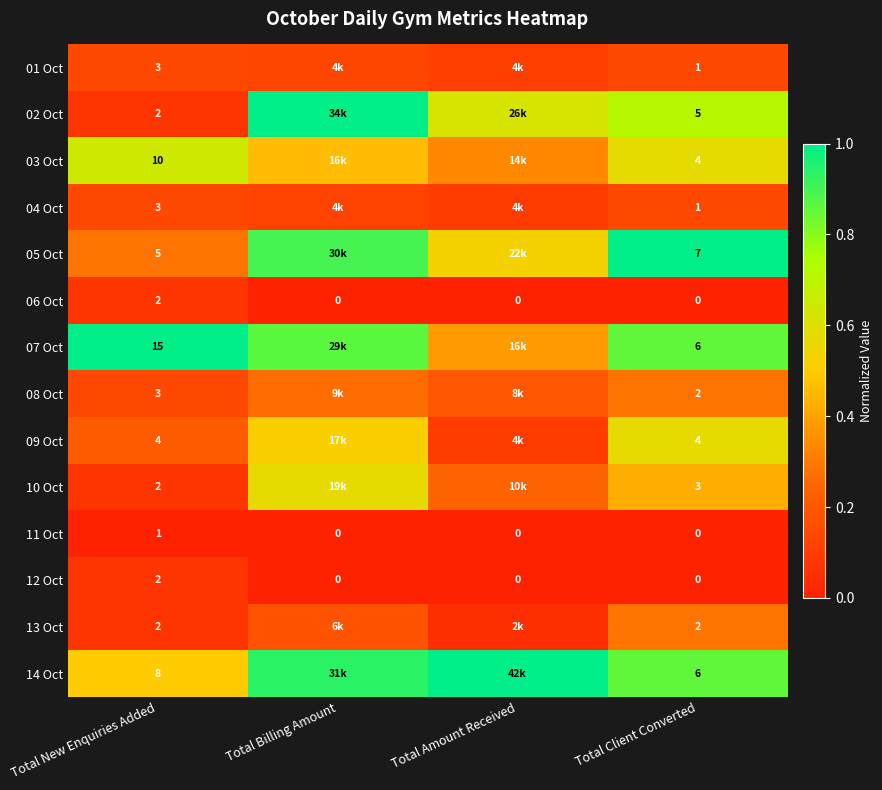

At which label does 11 Oct reach its peak?

Total New Enquiries Added